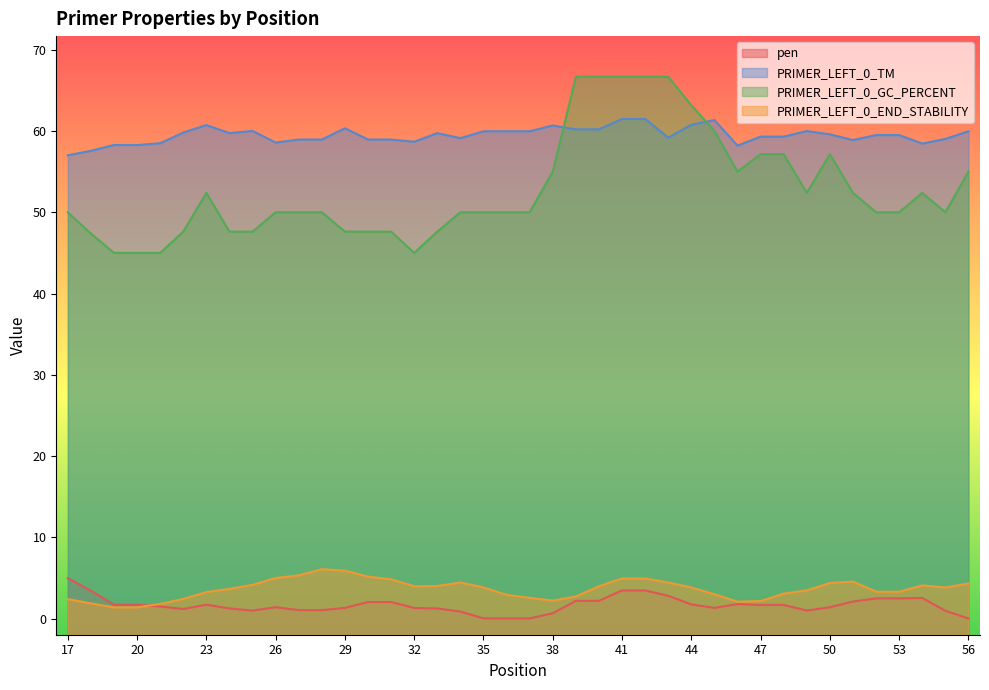

At how many categories does at least one series exceed 17?

40